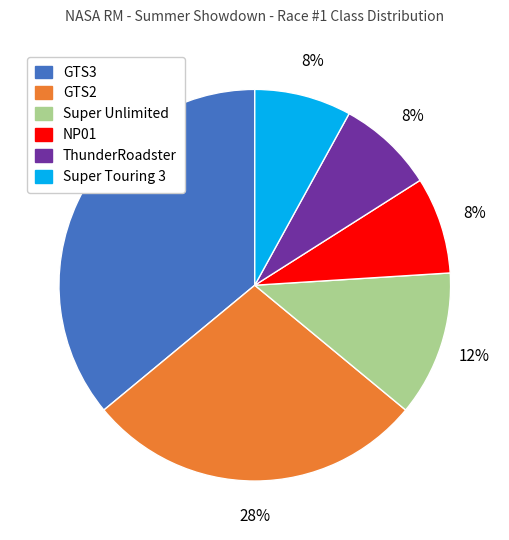

Do ThunderRoadster and NP01 together represent more than half of the pie?

No